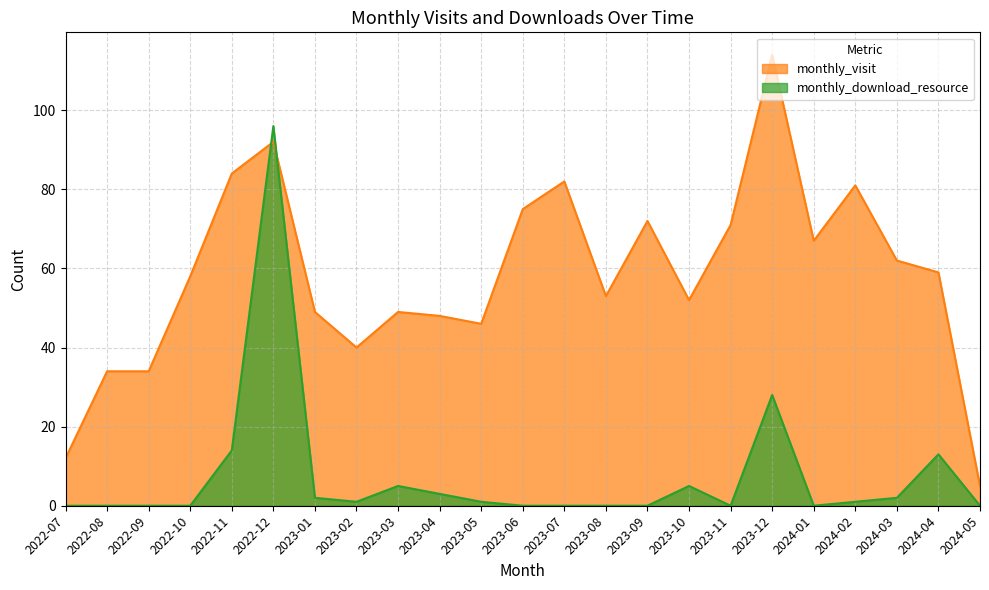

How many data points in monthly_download_resource are less than 1?

11